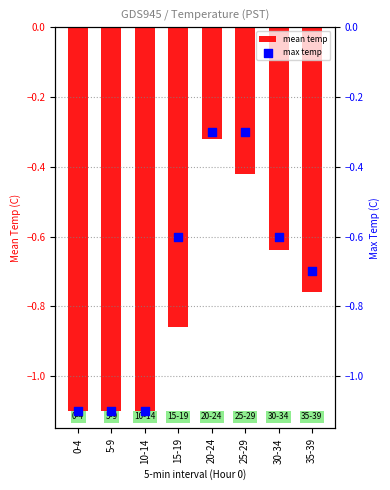

Which series contains the lowest Y value?

mean temp